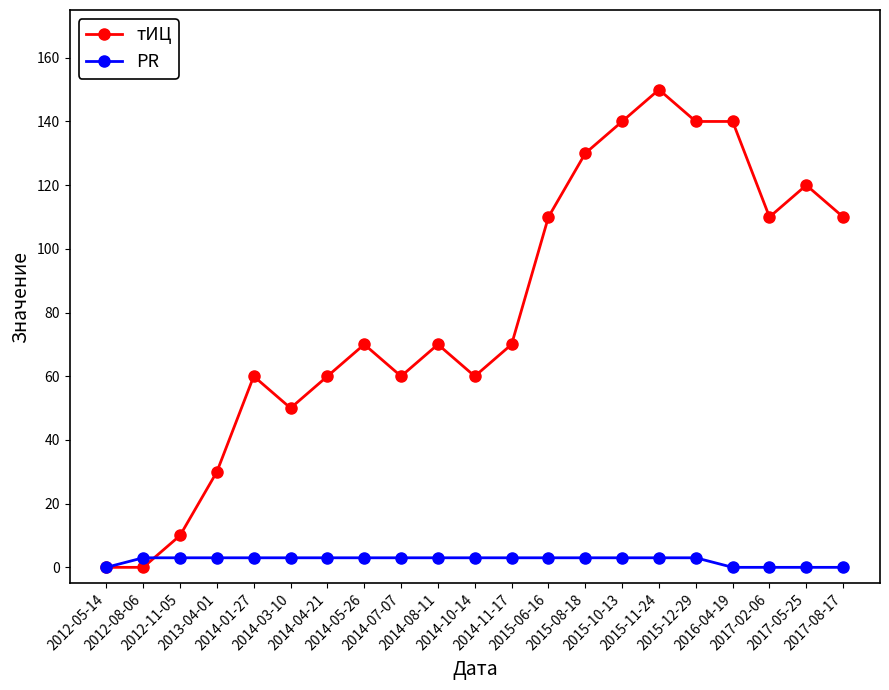

What is the difference between the maximum and minimum values in the тИЦ series?

150